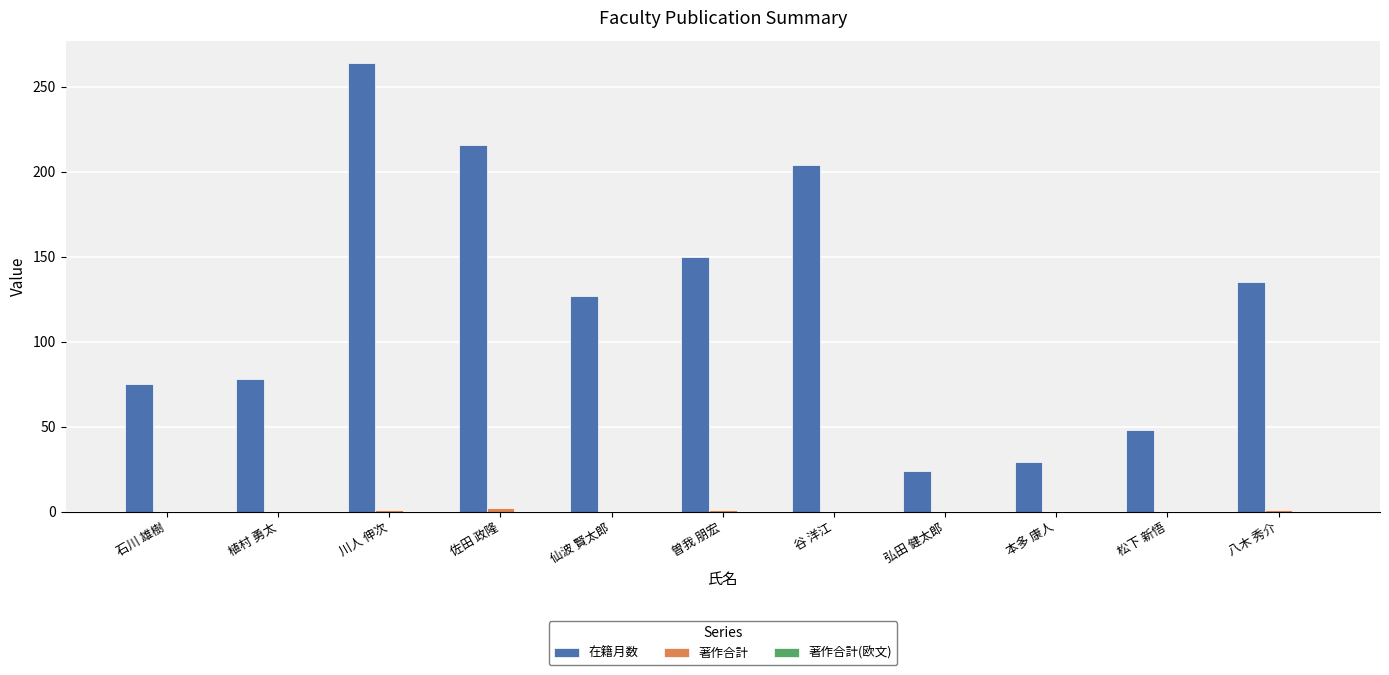

What is the sum of the 在籍月数 values at 石川 雄樹 and 弘田 健太郎?

99